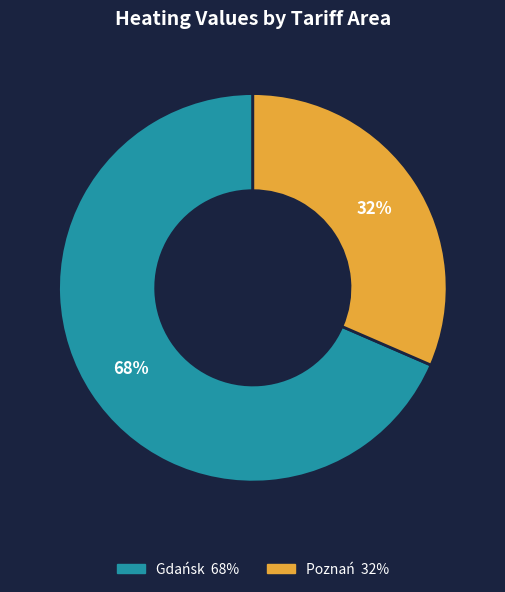

Does any single category account for the majority?

Yes